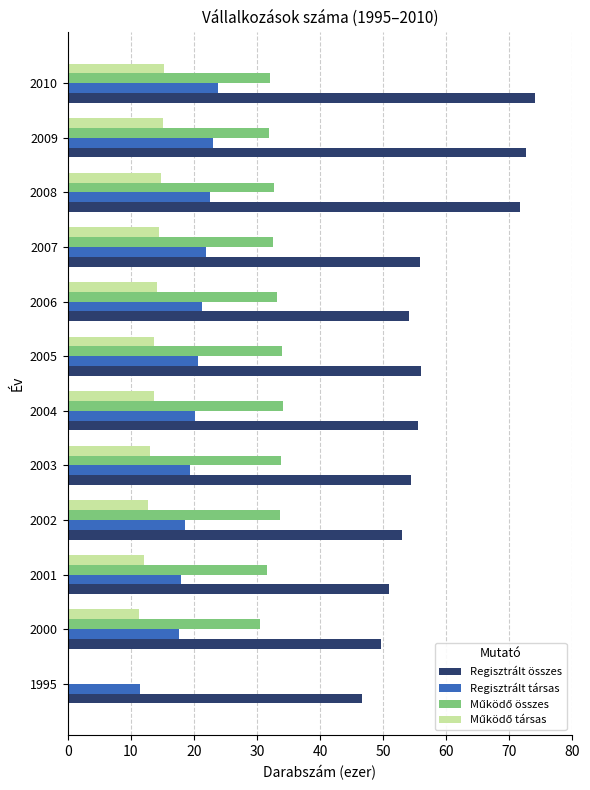

The value of Regisztrált társas at 2007 is 32.7. True or false?

False